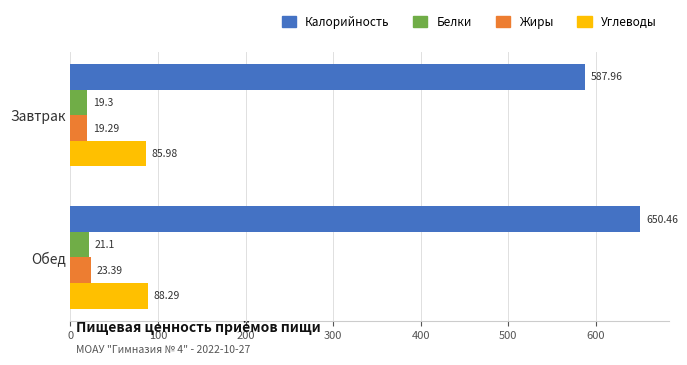

Which series has the widest spread of values?

Калорийность